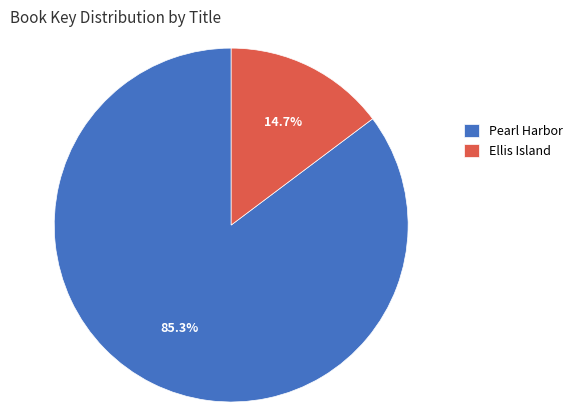

Does any single category account for the majority?

Yes